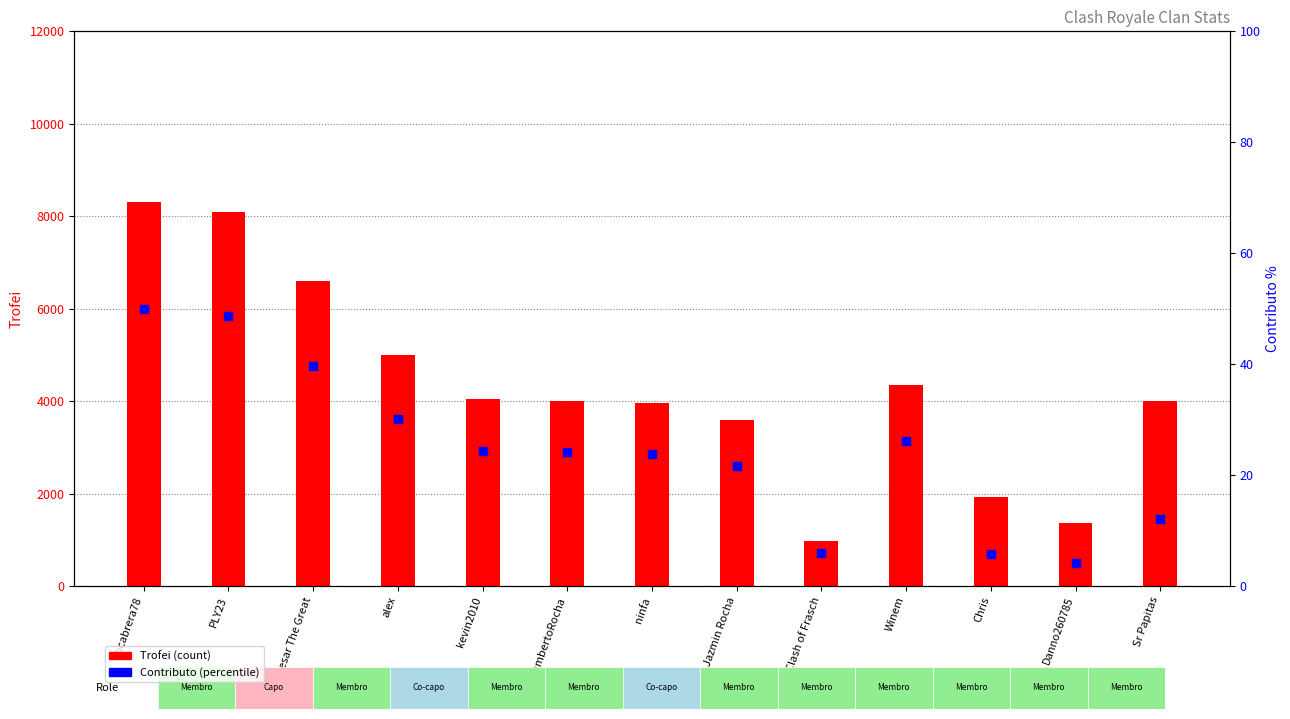

Which series contains the highest Y value?

Trofei